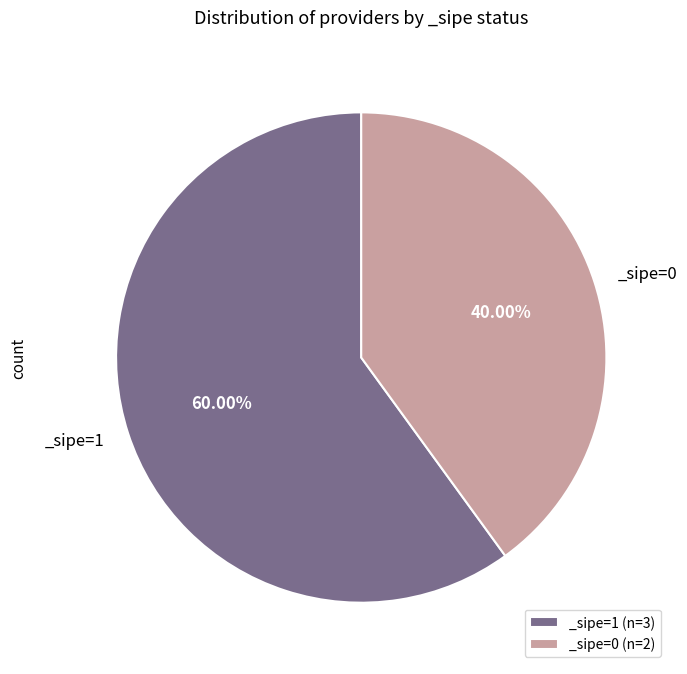

Which category has the smallest portion of the pie?

_sipe=0 (n=2)